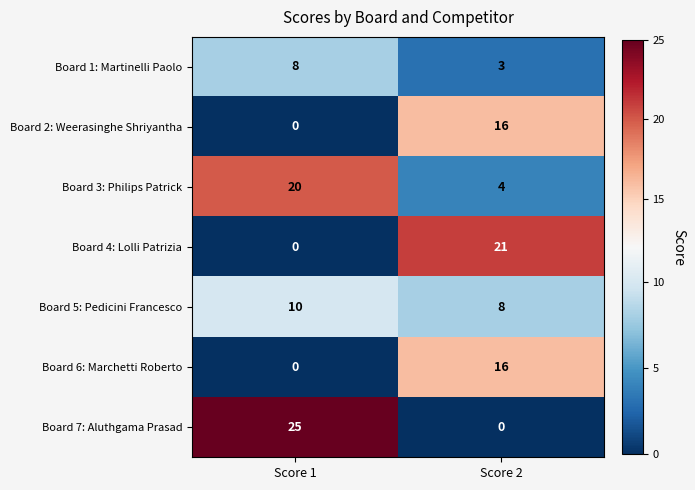

What is the maximum value for Board 4: Lolli Patrizia?

21